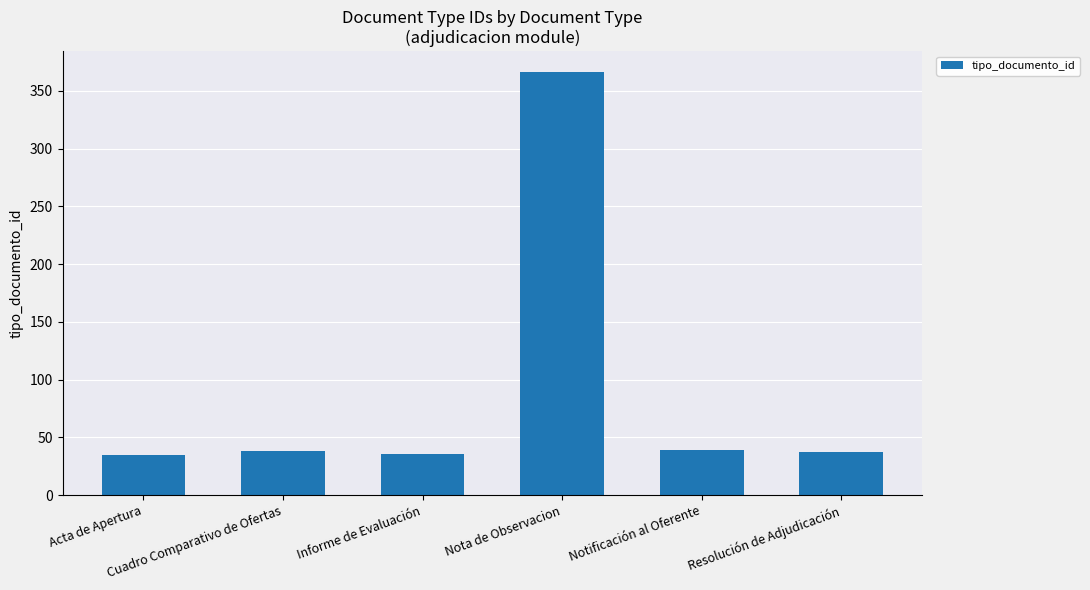

How many distinct data groups are displayed?

1